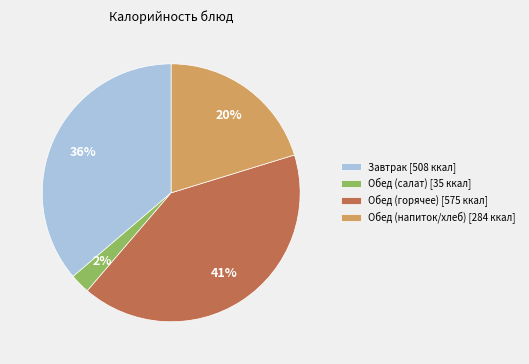

Combined, do Обед (напиток/хлеб) [284 ккал] and Завтрак [508 ккал] account for over 50%?

Yes